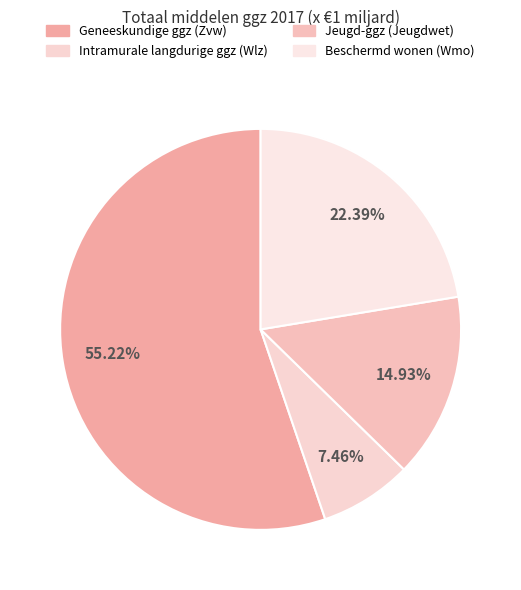

What percentage is the Beschermd wonen (Wmo) slice, to the nearest percent?

22%